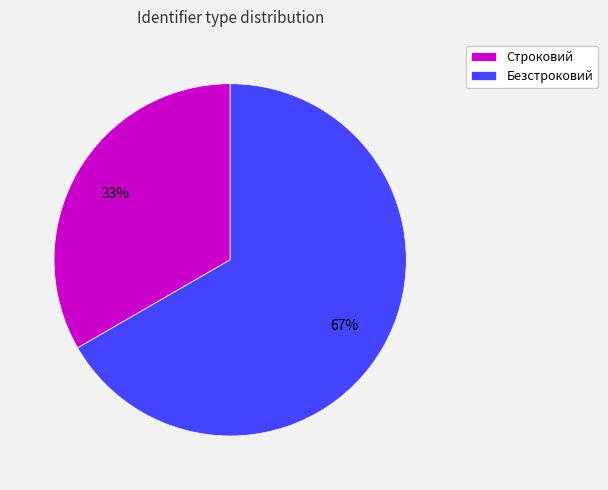

Approximately how many times larger is the value at Строковий compared to Безстроковий?

0.5